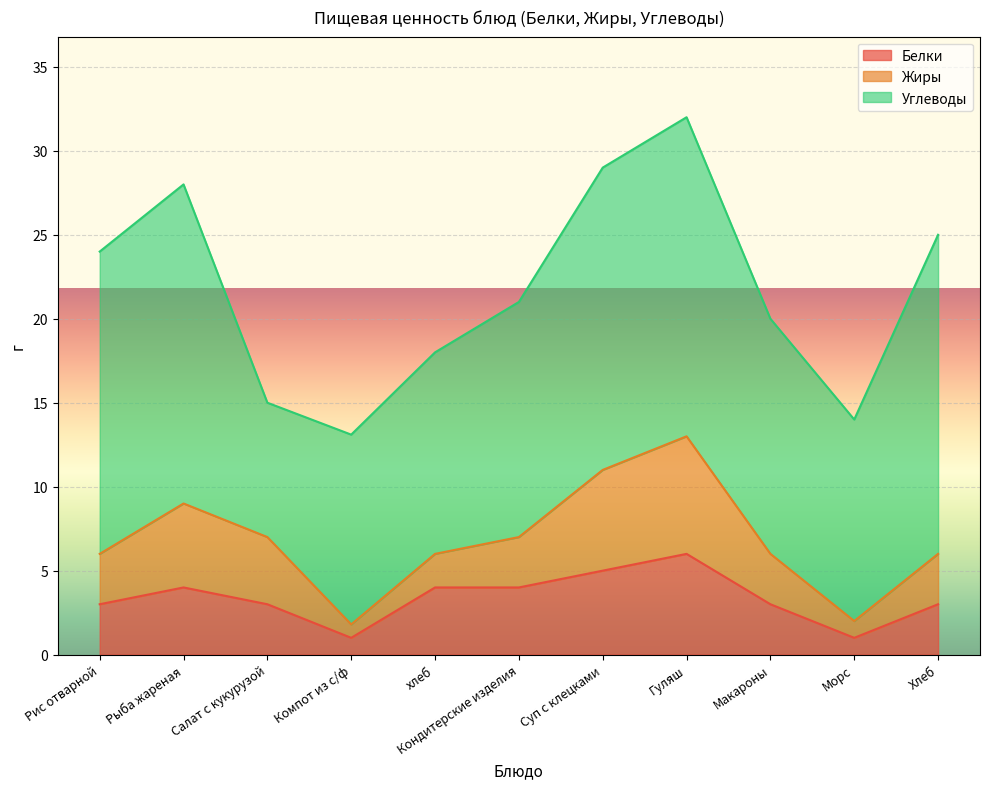

Read the Жиры value at Салат с кукурузой.

4.0